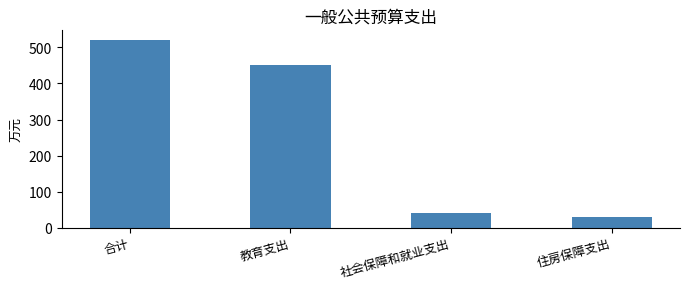

List the labels in order of value, largest first.

合计, 教育支出, 社会保障和就业支出, 住房保障支出